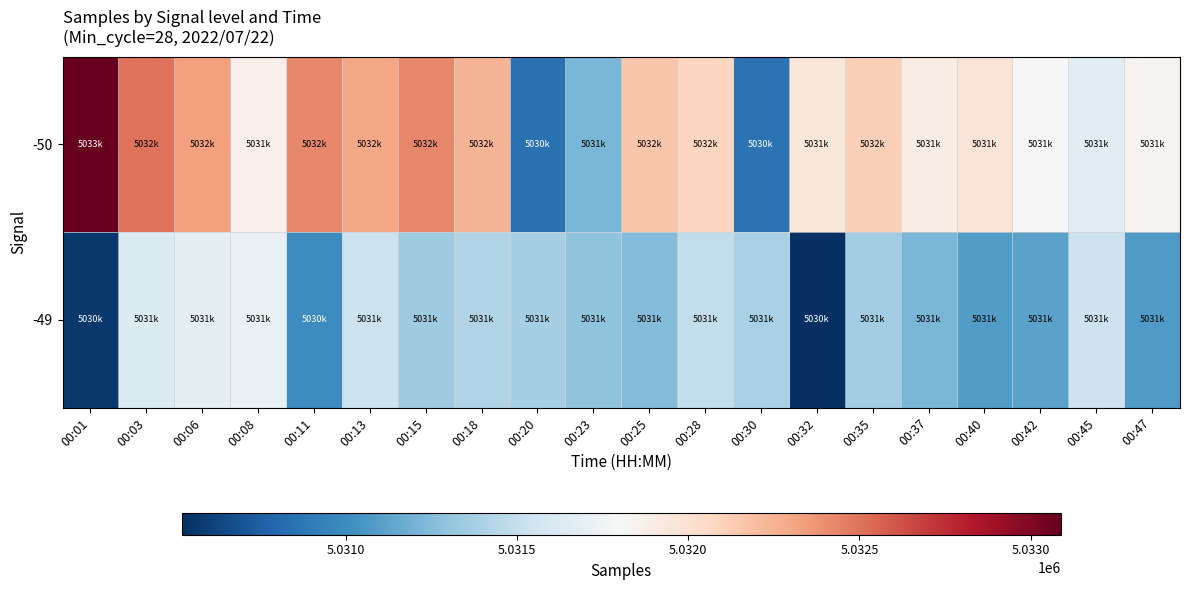

Reading left to right, extract all data points from this chart.

-50: 00:01=5033089	00:03=5032506	00:06=5032329	00:08=5031865	00:11=5032417	00:13=5032306	00:15=5032420	00:18=5032239	00:20=5030848	00:23=5031216	00:25=5032165	00:28=5032081	00:30=5030854	00:32=5031949	00:35=5032108	00:37=5031902	00:40=5031974	00:42=5031800	00:45=5031654	00:47=5031840
-49: 00:01=5030567	00:03=5031629	00:06=5031685	00:08=5031706	00:11=5030999	00:13=5031533	00:15=5031347	00:18=5031416	00:20=5031380	00:23=5031286	00:25=5031246	00:28=5031489	00:30=5031389	00:32=5030520	00:35=5031354	00:37=5031222	00:40=5031085	00:42=5031119	00:45=5031542	00:47=5031076